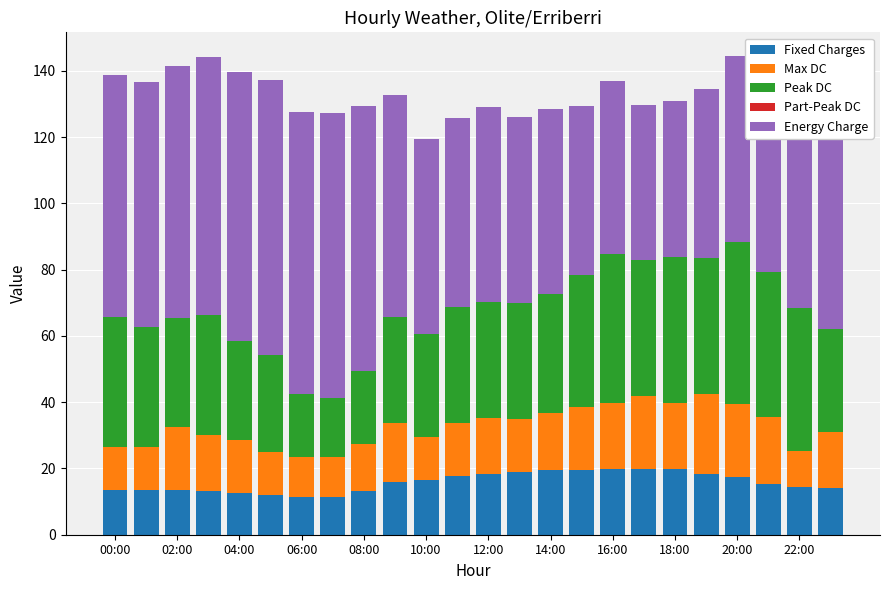

What is the lowest value of the Fixed Charges series?

11.4